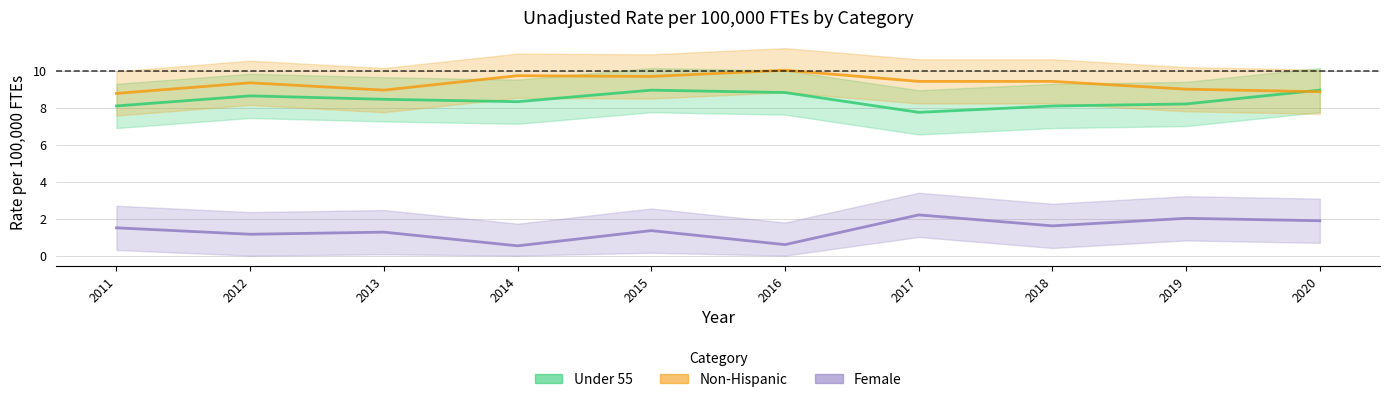

What is the difference between the second highest and minimum values in the Female series?

1.5